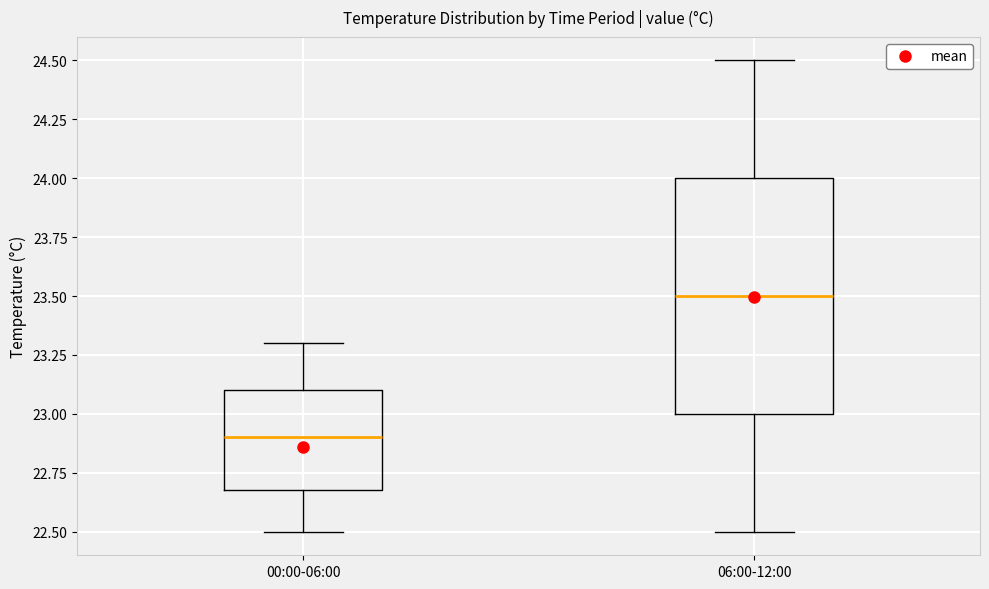

Which box's median line is the highest?

06:00-12:00